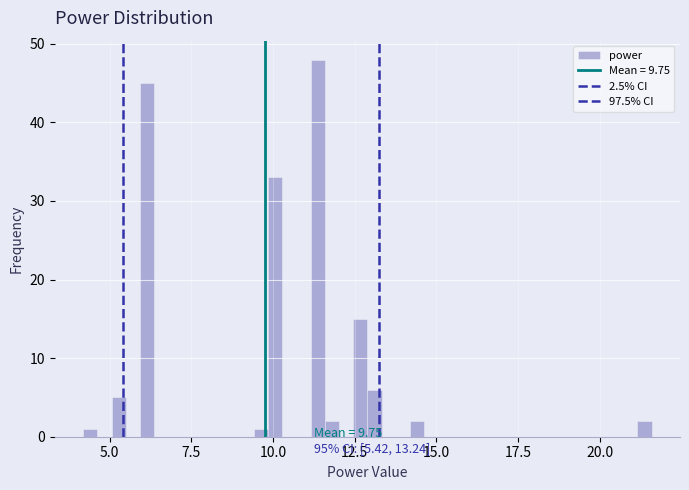

Read against the x-axis, roughly where is the centre of the tallest bar?

11.5